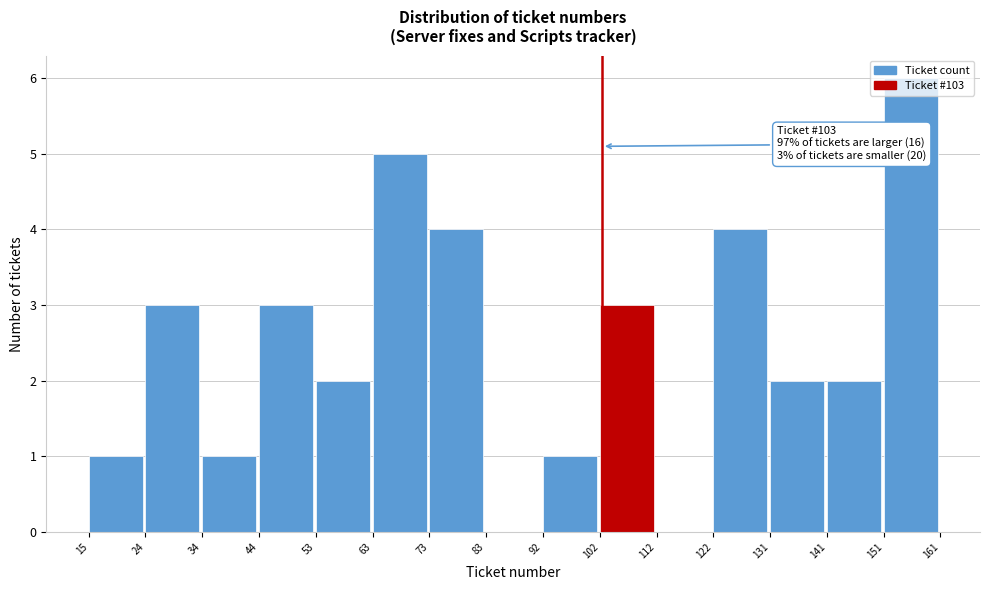

Which range on the x-axis has the tallest bar?

151 to 161